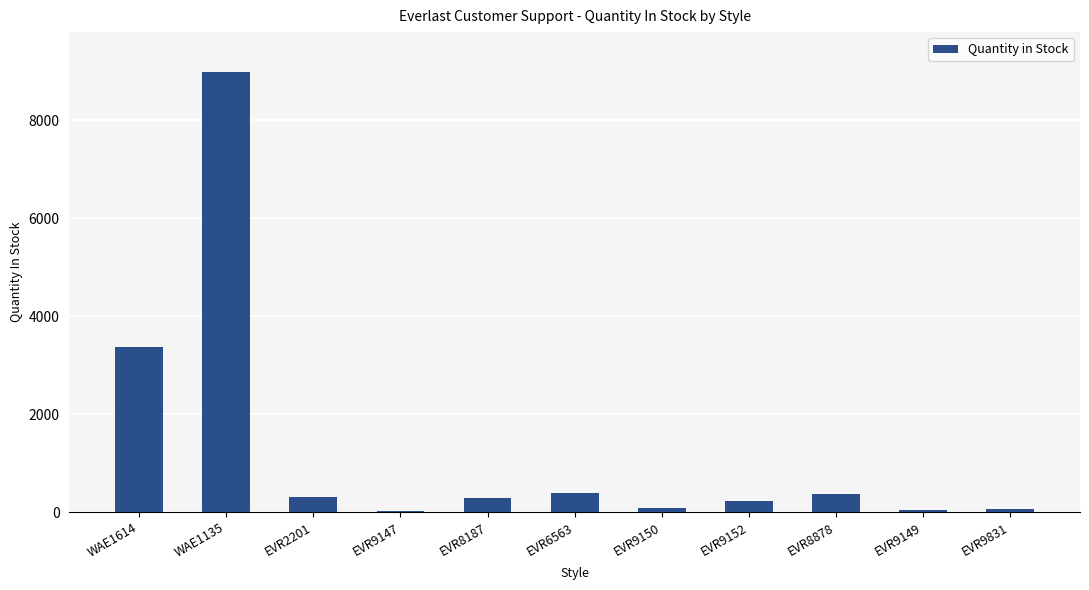

What is the sum of the values at EVR6563 and WAE1614?

3754